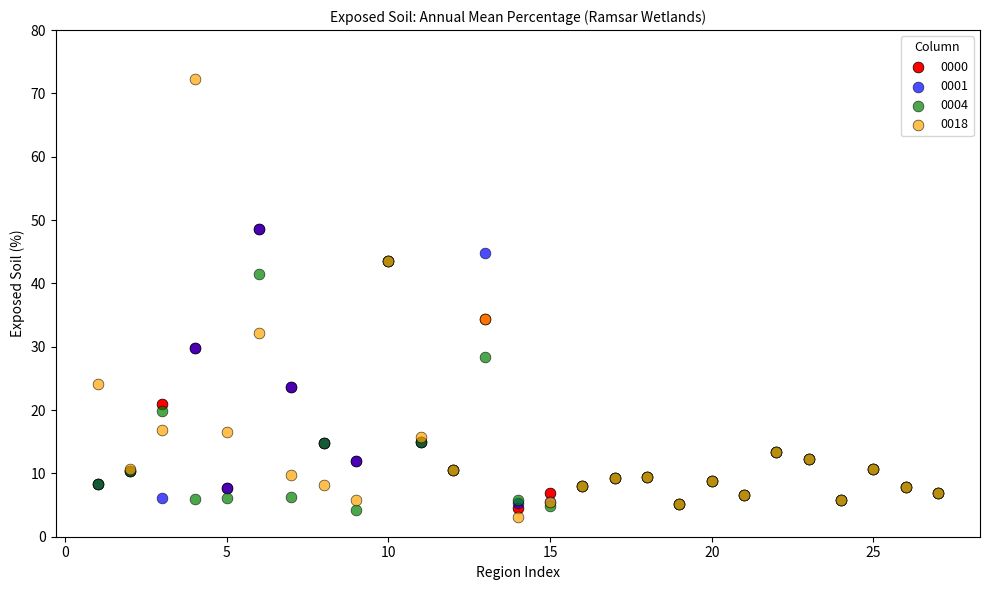

What are all the series names shown in the legend?

0000, 0001, 0004, 0018